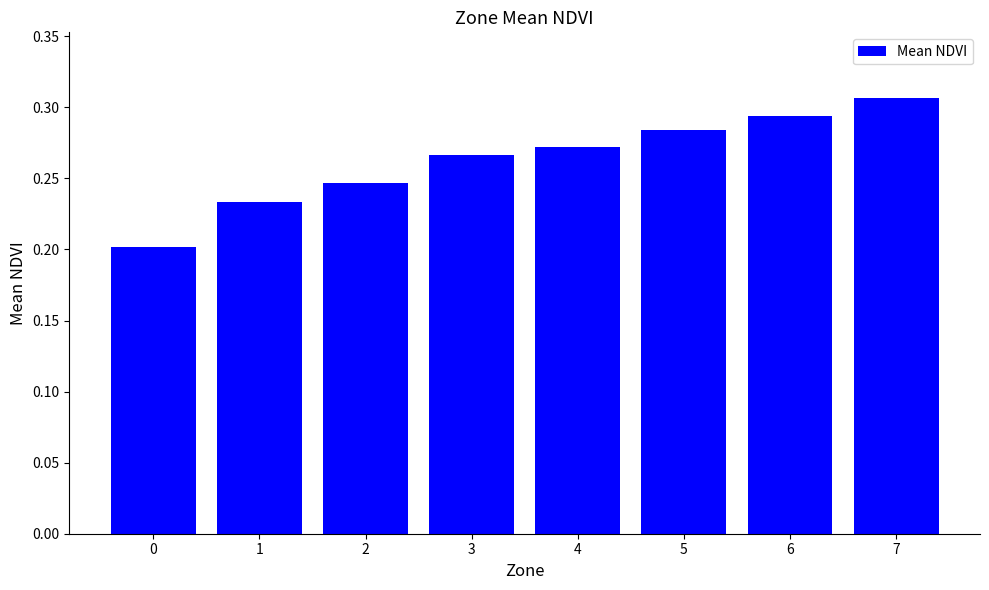

How many values are between 0 and 1?

8